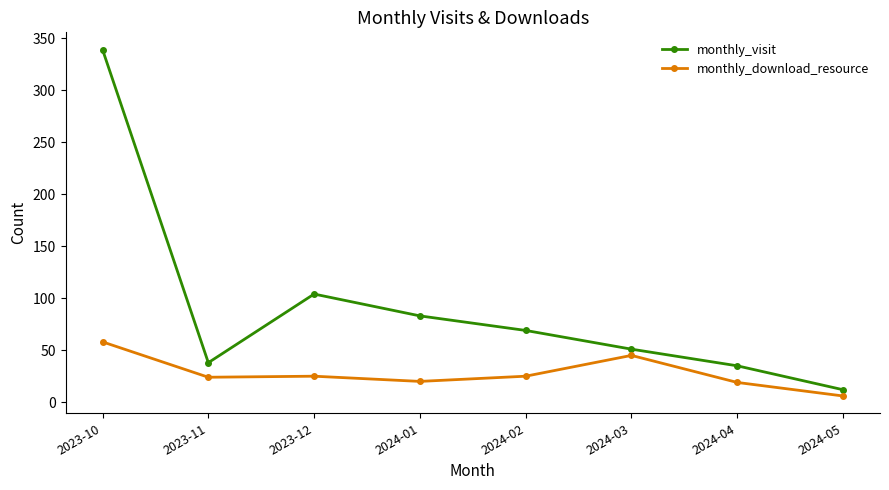

What is the maximum value for monthly_download_resource?

58